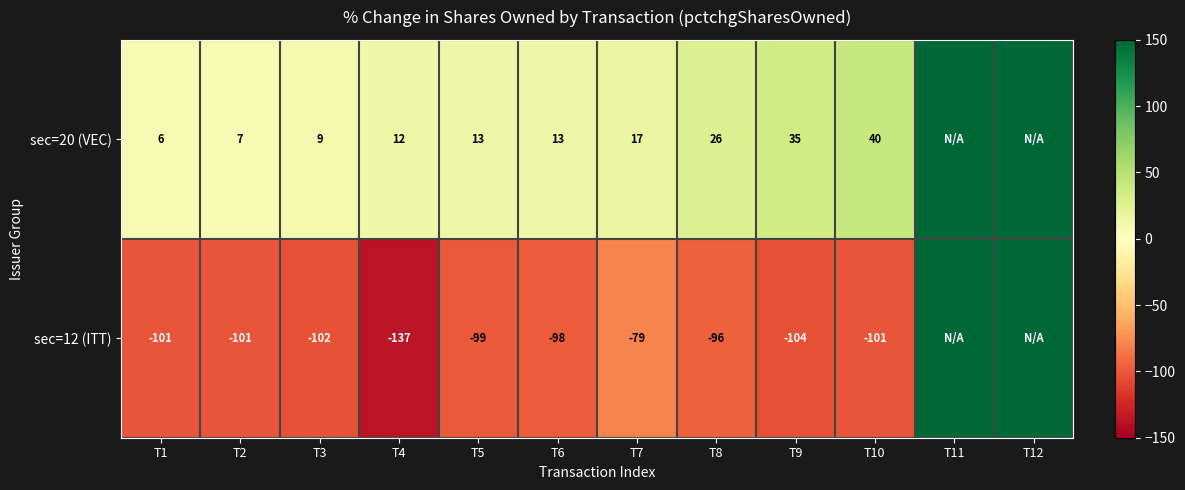

How many series are shown in this chart?

2